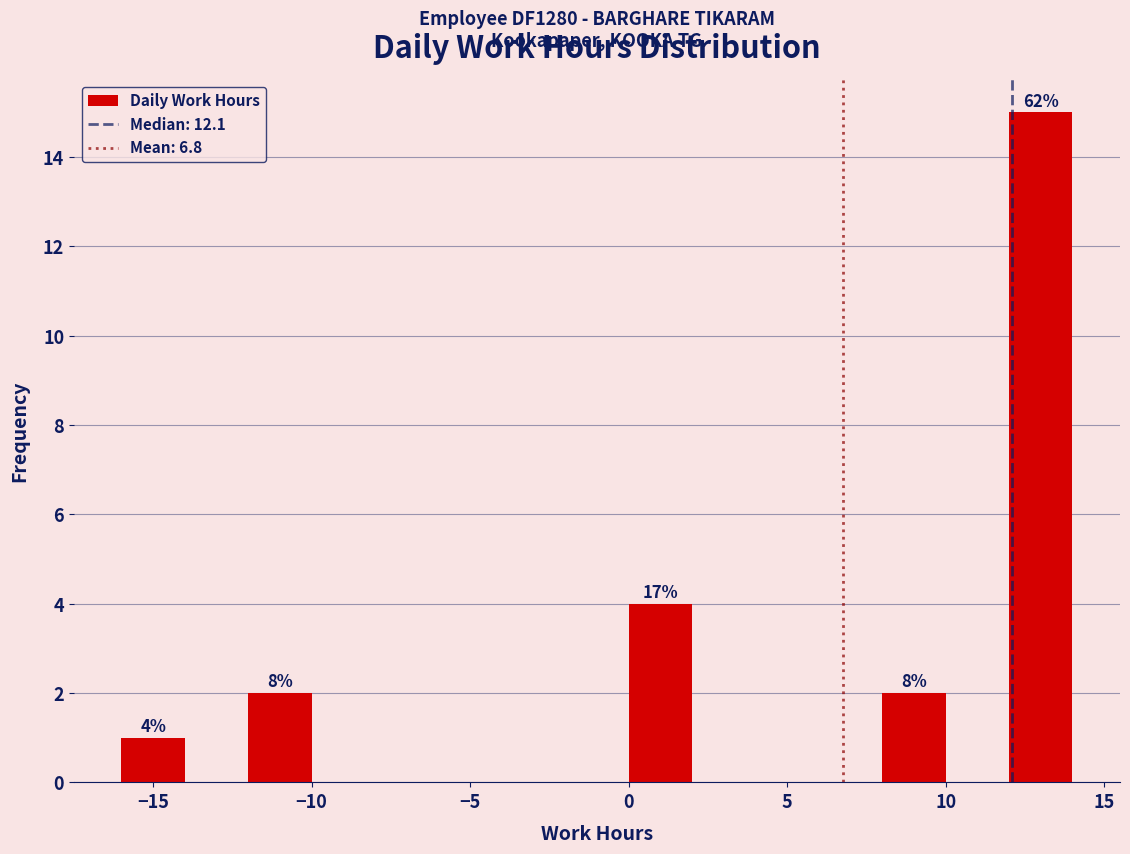

Which range on the x-axis has the tallest bar?

12 to 14